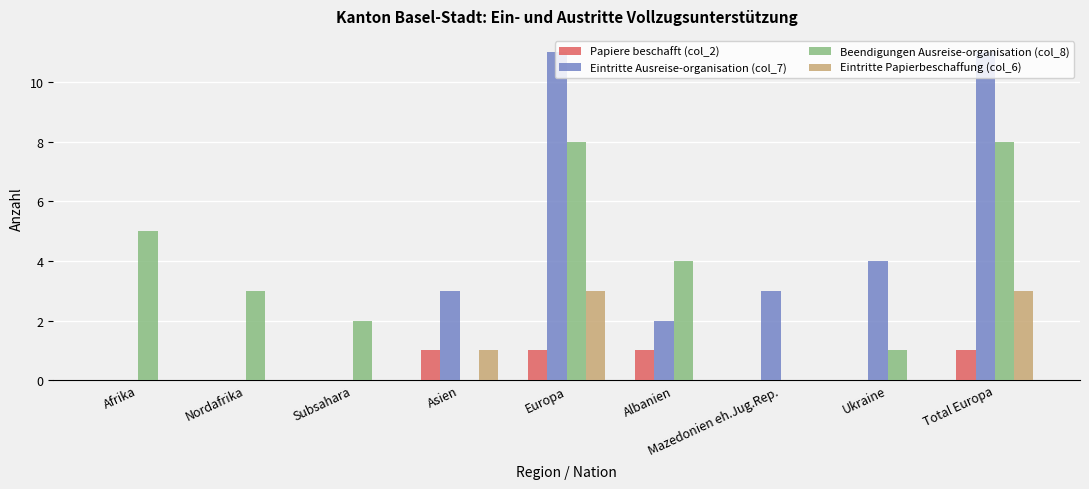

What is the maximum value shown in the chart?

11